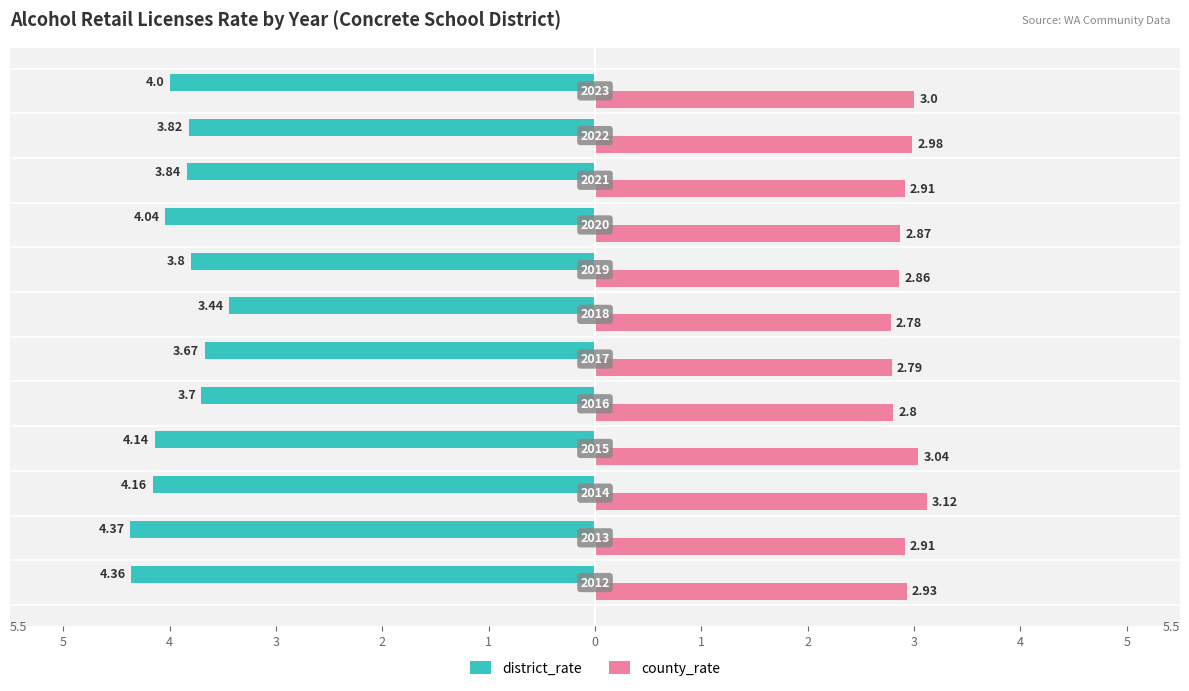

What are all the series names shown in the legend?

district_rate, county_rate